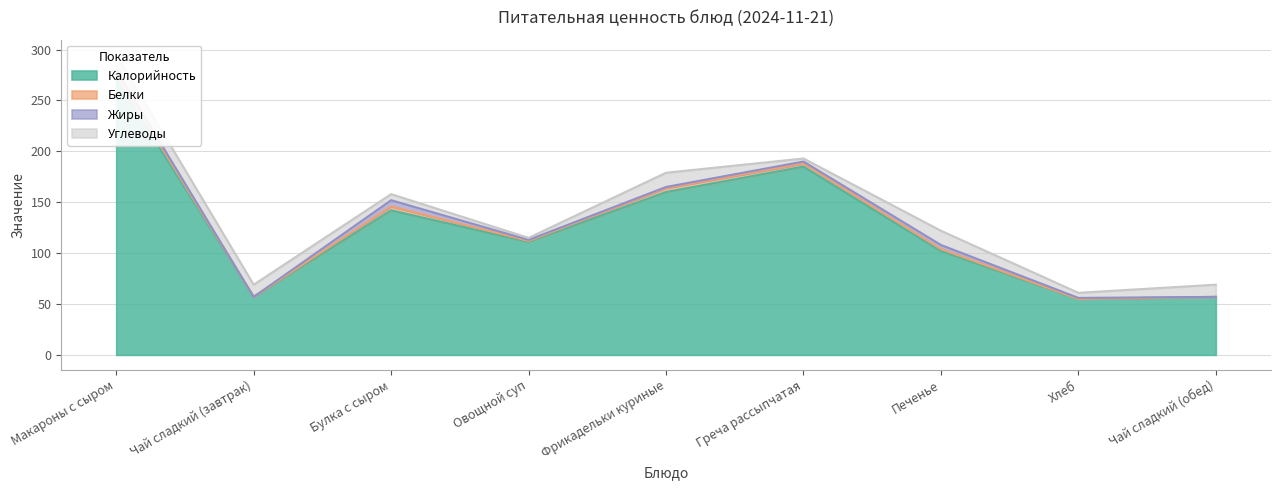

In Белки, how many points are lower than both neighbors (excluding endpoints)?

2